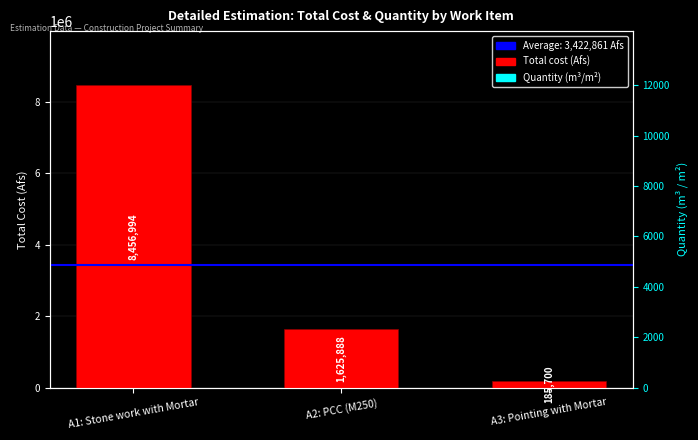

Rank the categories by Total cost (Afs) value from highest to lowest.

A1: Stone work with Mortar, A2: PCC (M250), A3: Pointing with Mortar